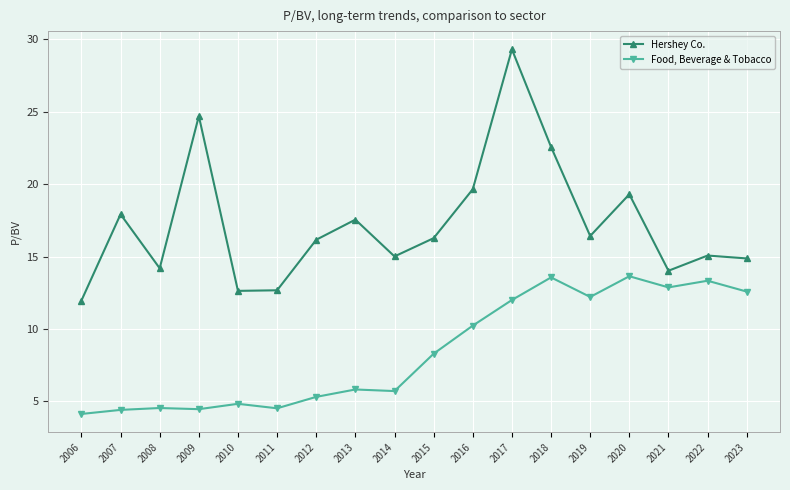

How many lines are shown in the chart?

2